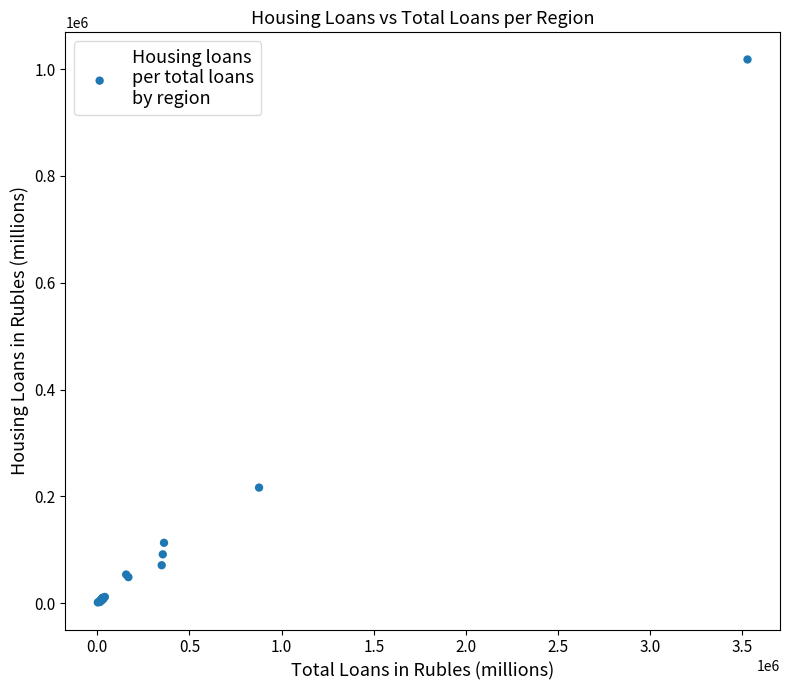

What Y value in the scatter plot is closest to 509698?

216380.4